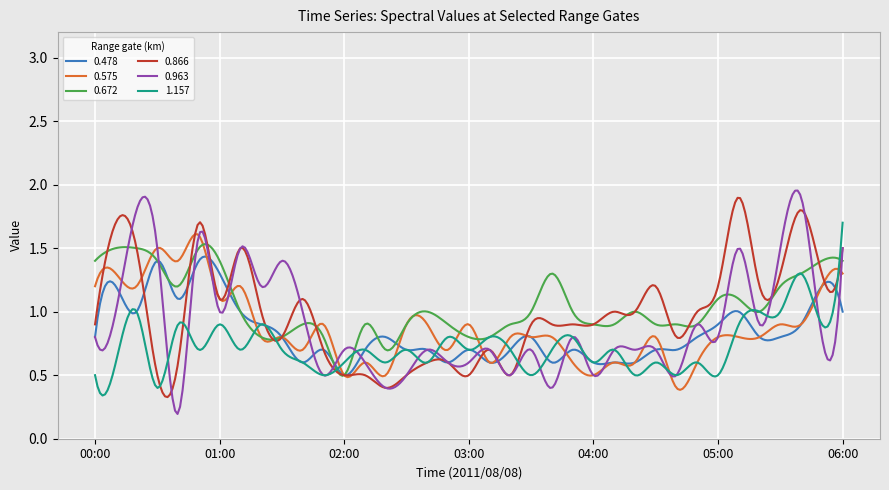

True or false: 0.575 and 0.672 cross at least once.

True